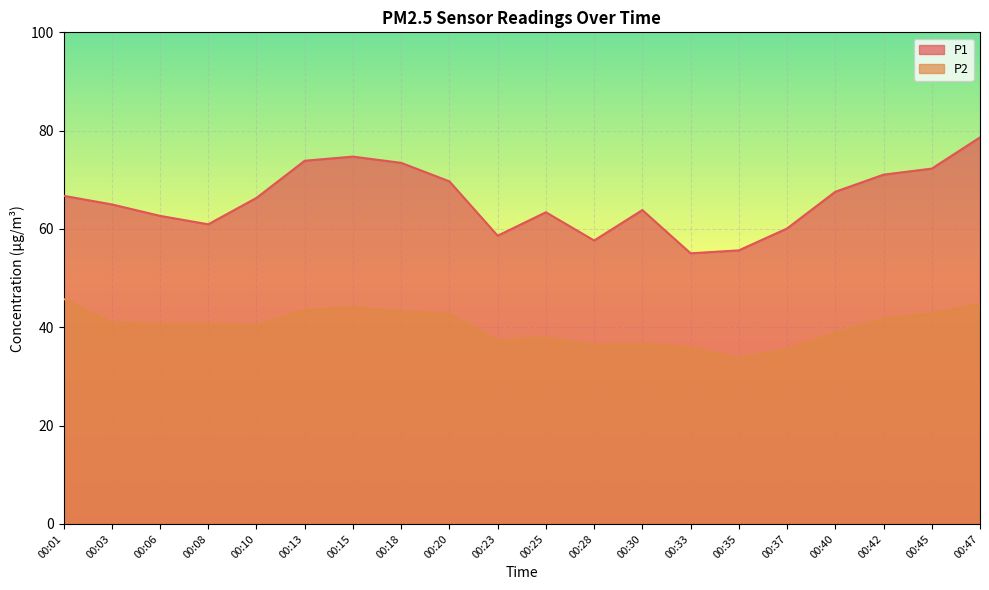

What are all the series names shown in the legend?

P1, P2